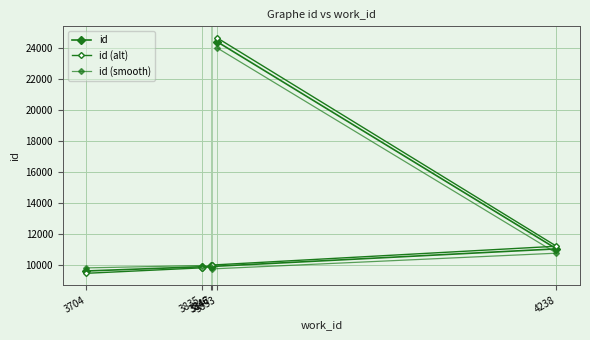

How many times do id (alt) and id cross each other?

1